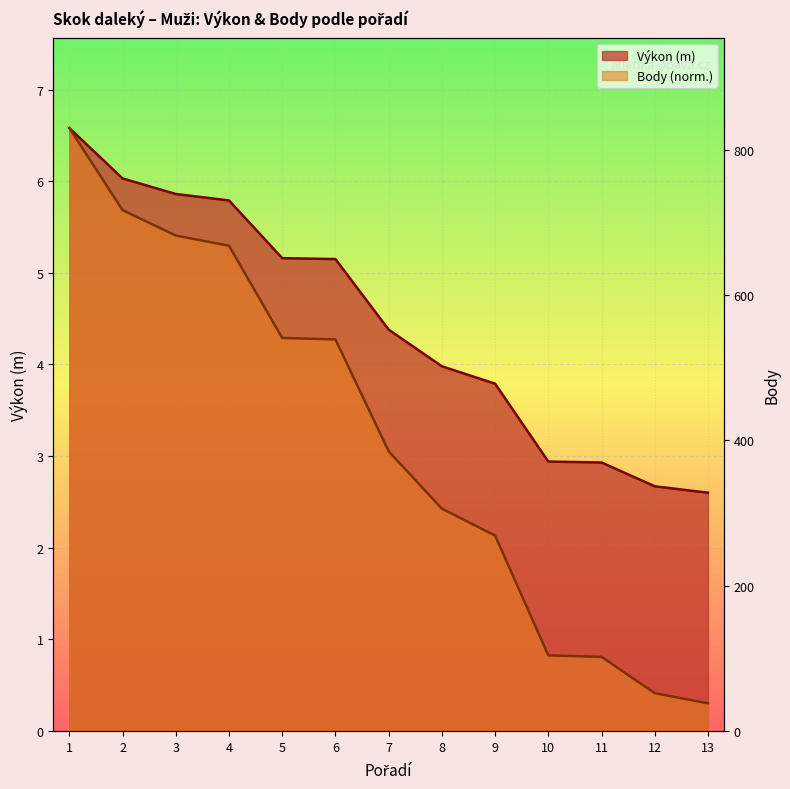

The value of Body at 3 is 7.5. True or false?

False